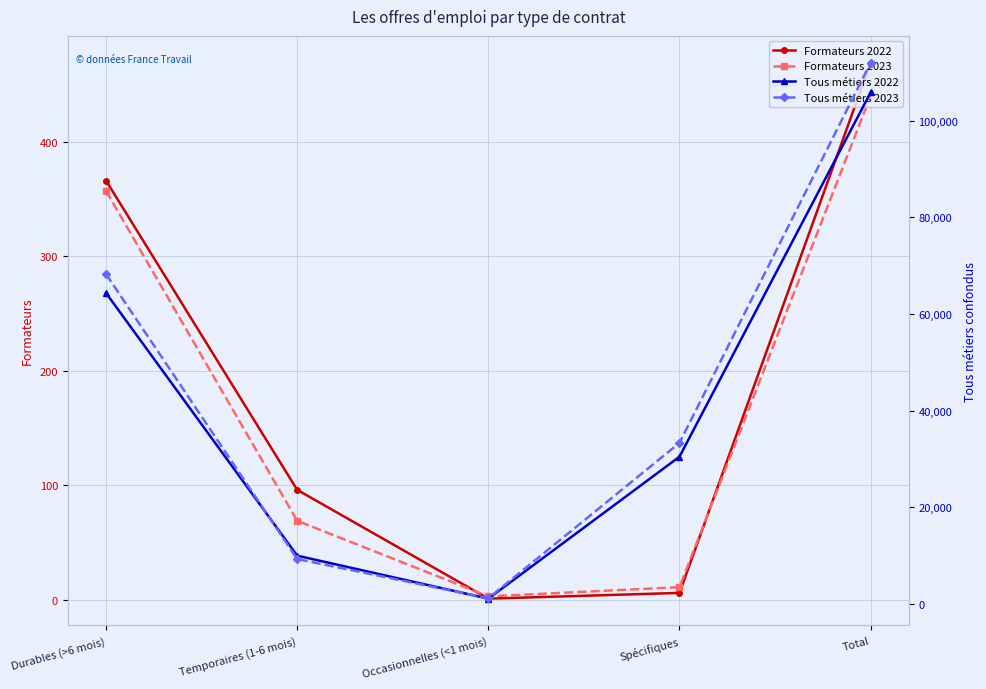

At which category does the chart reach its peak across all series?

Total